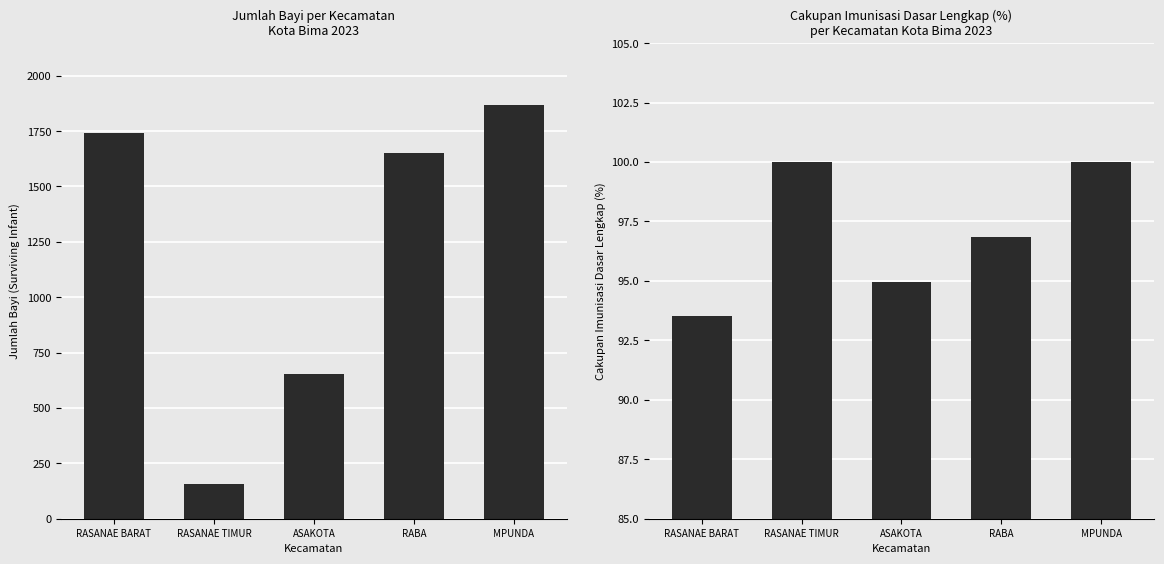

True or false: Total Bayi has a value of 411.7 at RASANAE BARAT.

False